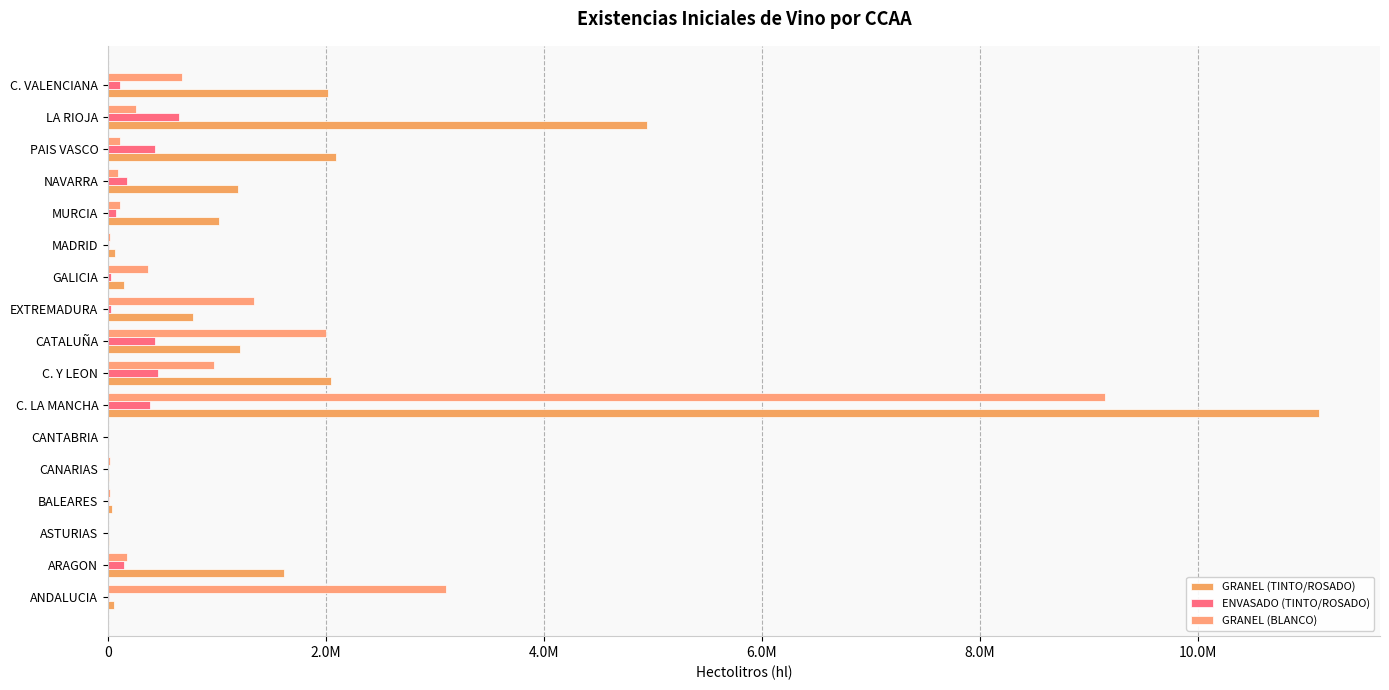

Rank the series by their average value, from highest to lowest.

GRANEL (TINTO/ROSADO), GRANEL (BLANCO), ENVASADO (TINTO/ROSADO)